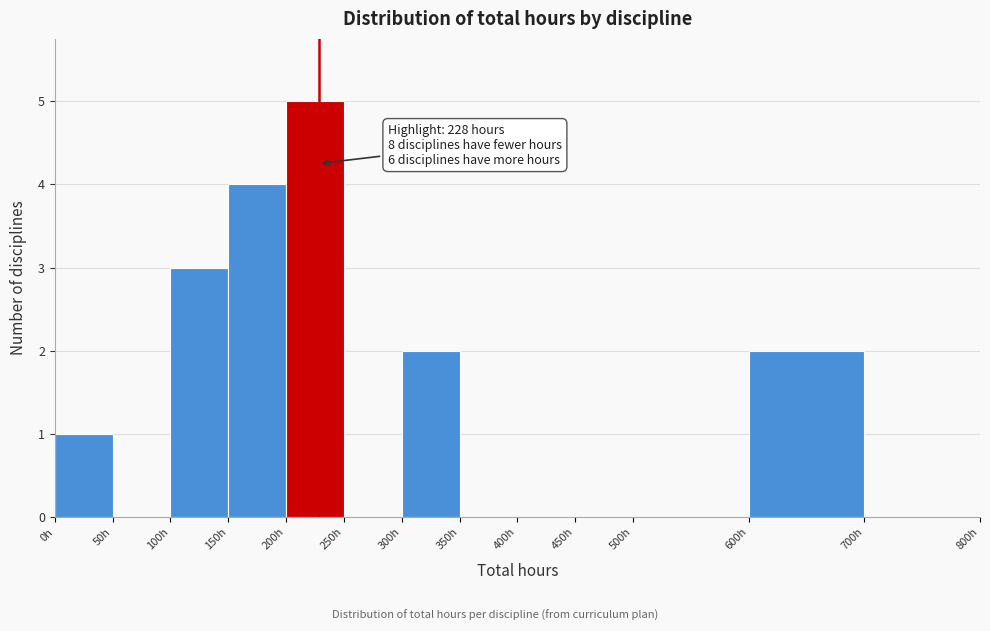

Which range on the x-axis has the tallest bar?

200 to 250